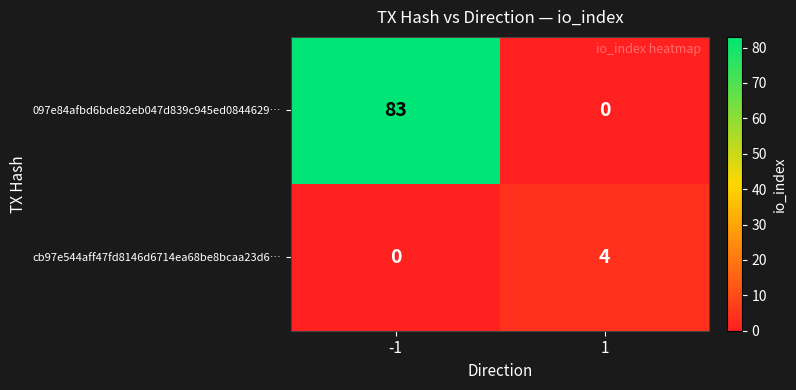

Reading left to right, what are all the values shown in this chart?

097e84afbd6bde82eb047d839c945ed0844629…: -1=83	1=0
cb97e544aff47fd8146d6714ea68be8bcaa23d6…: -1=0	1=4